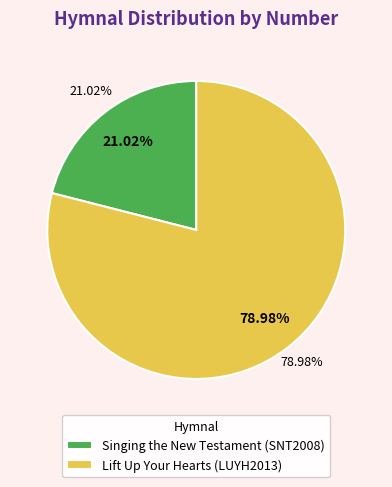

True or false: Lift Up Your Hearts (LUYH2013) accounts for 79% of the total.

True